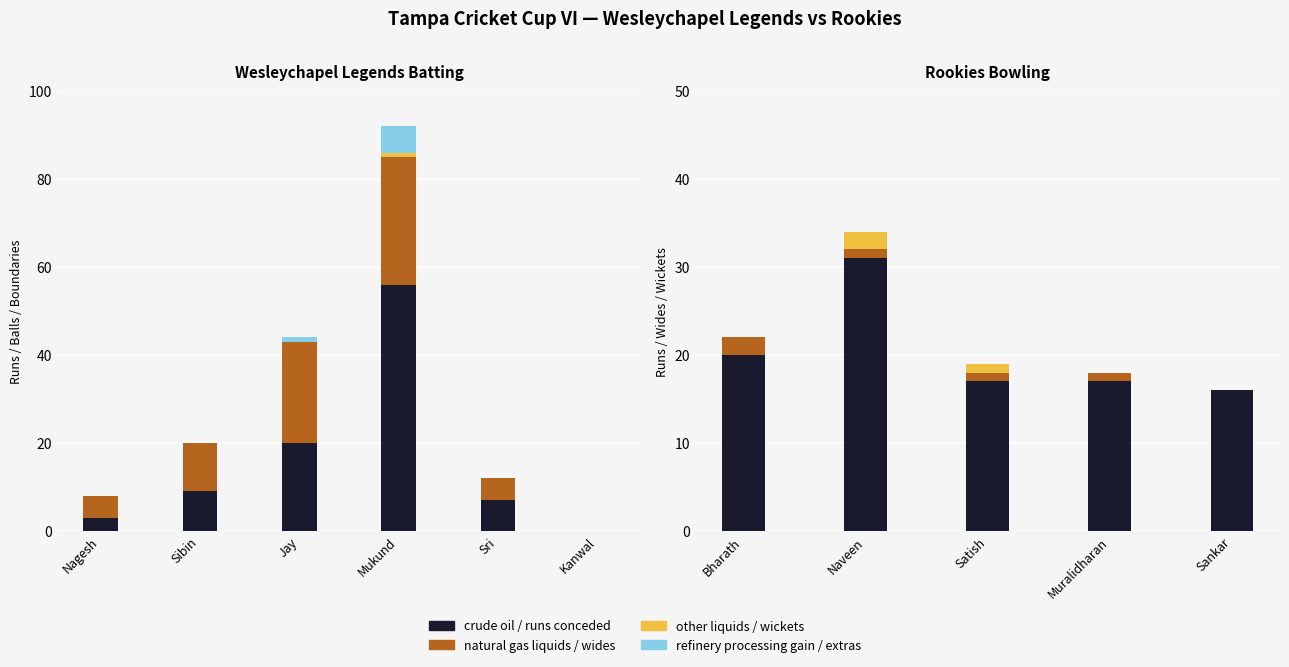

Which series has the largest range (max minus min)?

crude oil